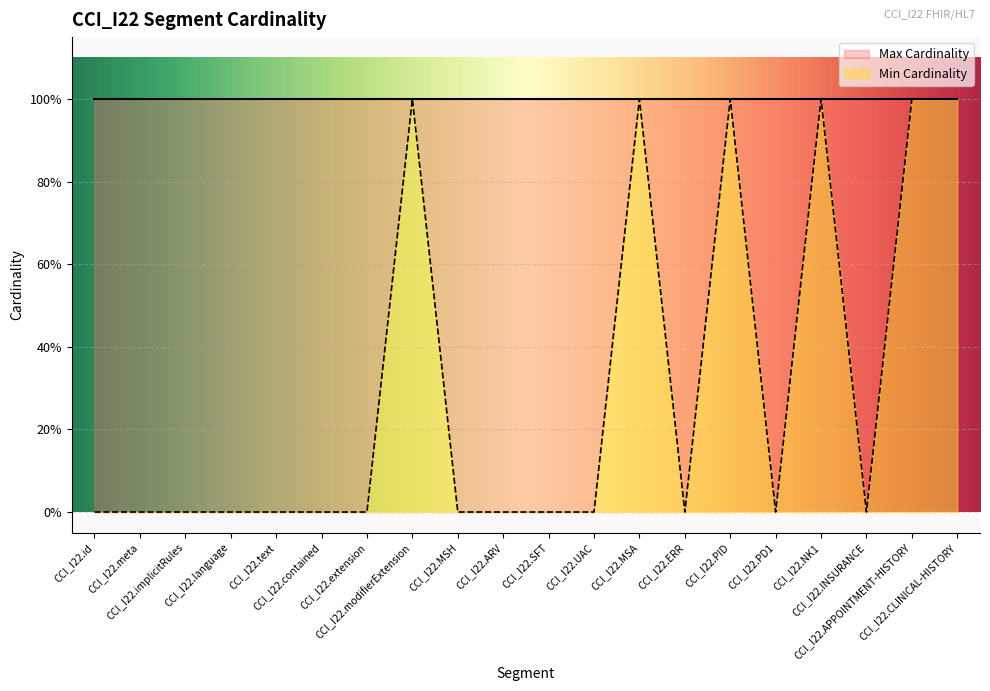

Reading left to right, what are all the values shown in this chart?

CCI_I22.id=0	CCI_I22.meta=0	CCI_I22.implicitRules=0	CCI_I22.language=0	CCI_I22.text=0	CCI_I22.contained=0	CCI_I22.extension=0	CCI_I22.modifierExtension=1	CCI_I22.MSH=0	CCI_I22.ARV=0	CCI_I22.SFT=0	CCI_I22.UAC=0	CCI_I22.MSA=1	CCI_I22.ERR=0	CCI_I22.PID=1	CCI_I22.PD1=0	CCI_I22.NK1=1	CCI_I22.INSURANCE=0	CCI_I22.APPOINTMENT-HISTORY=1	CCI_I22.CLINICAL-HISTORY=1